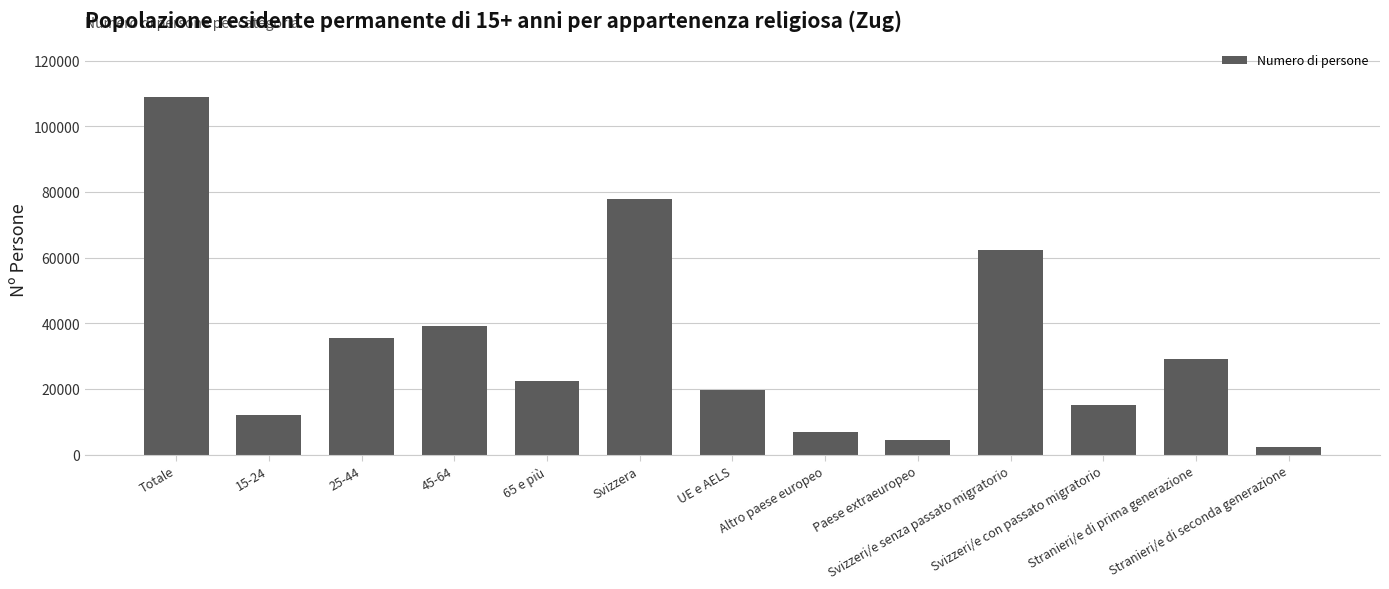

Reading right to left, extract all data points from this chart.

Stranieri/e di seconda generazione=2238	Stranieri/e di prima generazione=29026	Svizzeri/e con passato migratorio=15030	Svizzeri/e senza passato migratorio=62190	Paese extraeuropeo=4598	Altro paese europeo=6881	UE e AELS=19765	Svizzera=77724	65 e più=22330	45-64=39156	25-44=35454	15-24=12048	Totale=108988